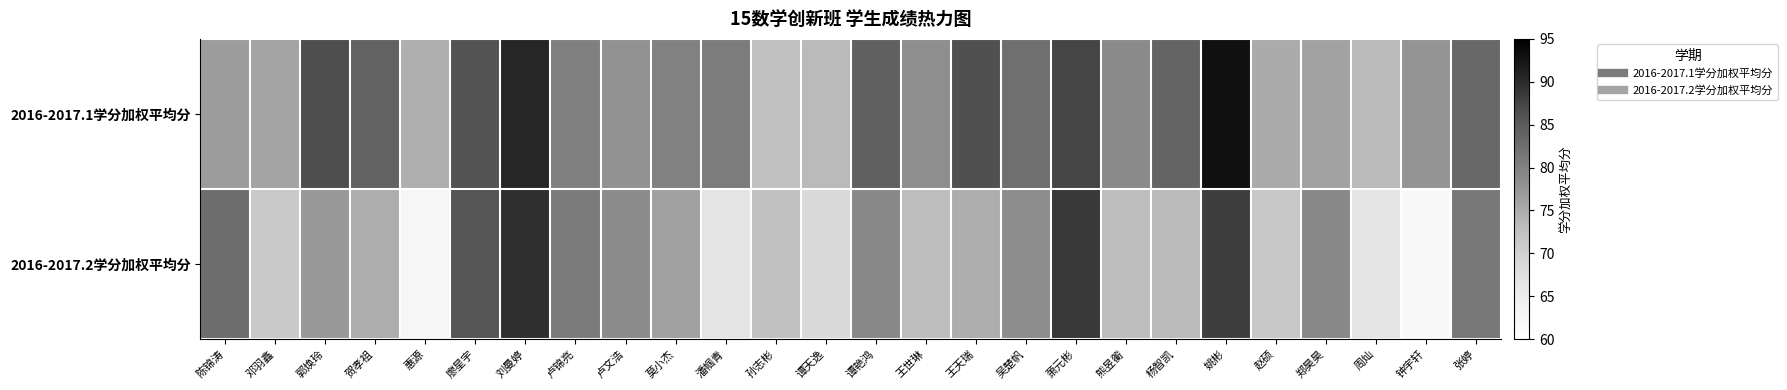

At which category is the sum across all series the highest?

姚彬